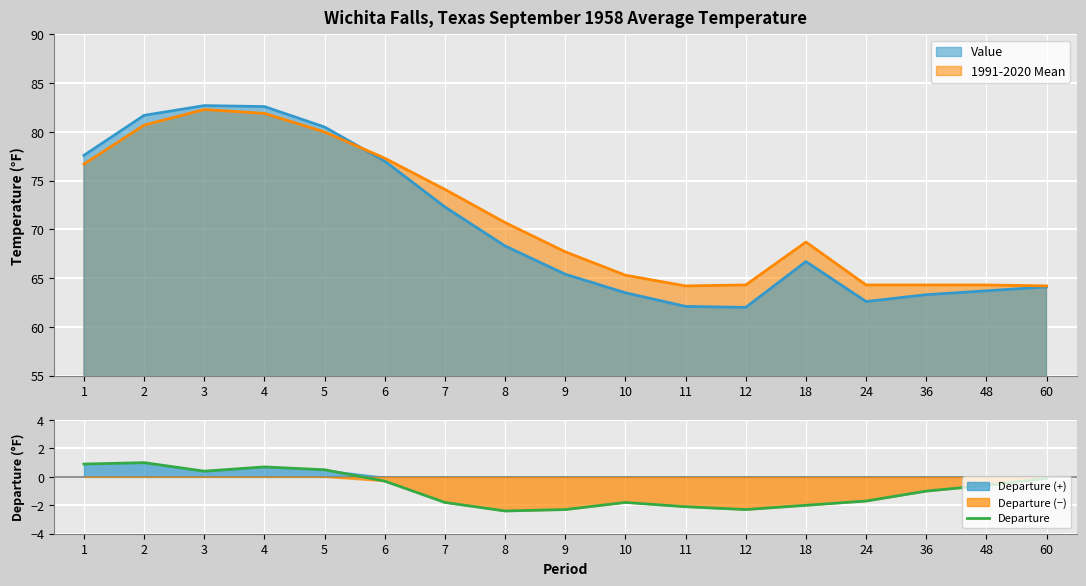

Reading left to right, list all the values displayed in this chart.

0.9	1.0	0.4	0.7	0.5	-0.3	-1.8	-2.4	-2.3	-1.8	-2.1	-2.3	-2.0	-1.7	-1.0	-0.6	-0.1